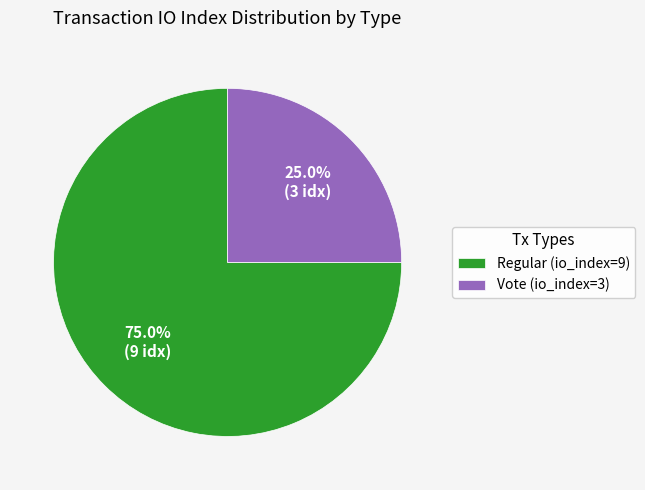

Which slice is the smallest?

Vote (io_index=3)